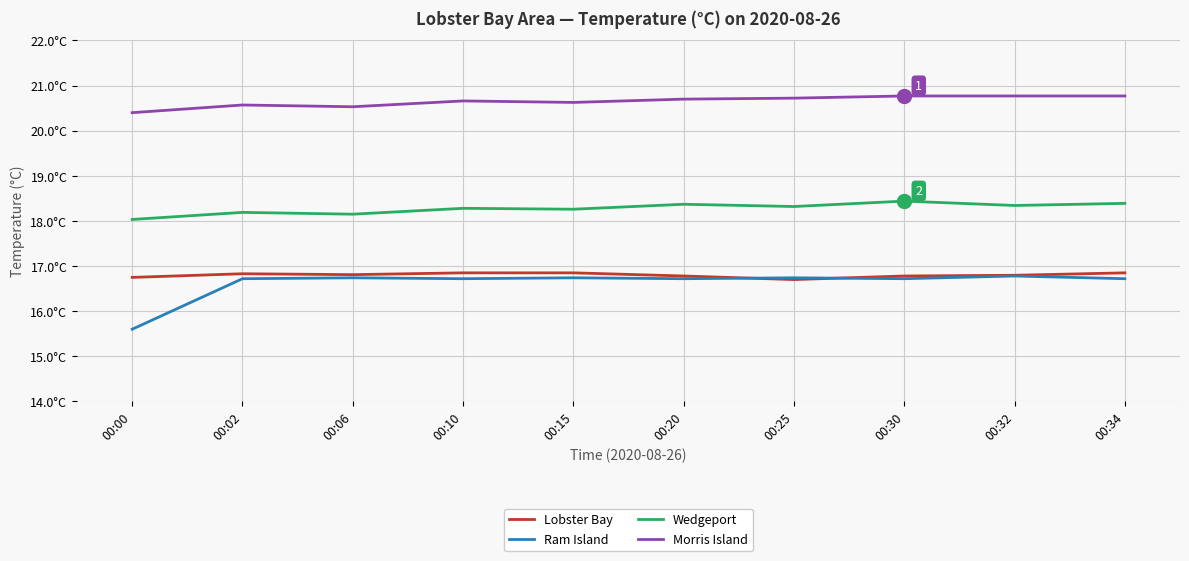

What is the difference between the Morris Island values at 00:15 and 00:25?

0.1